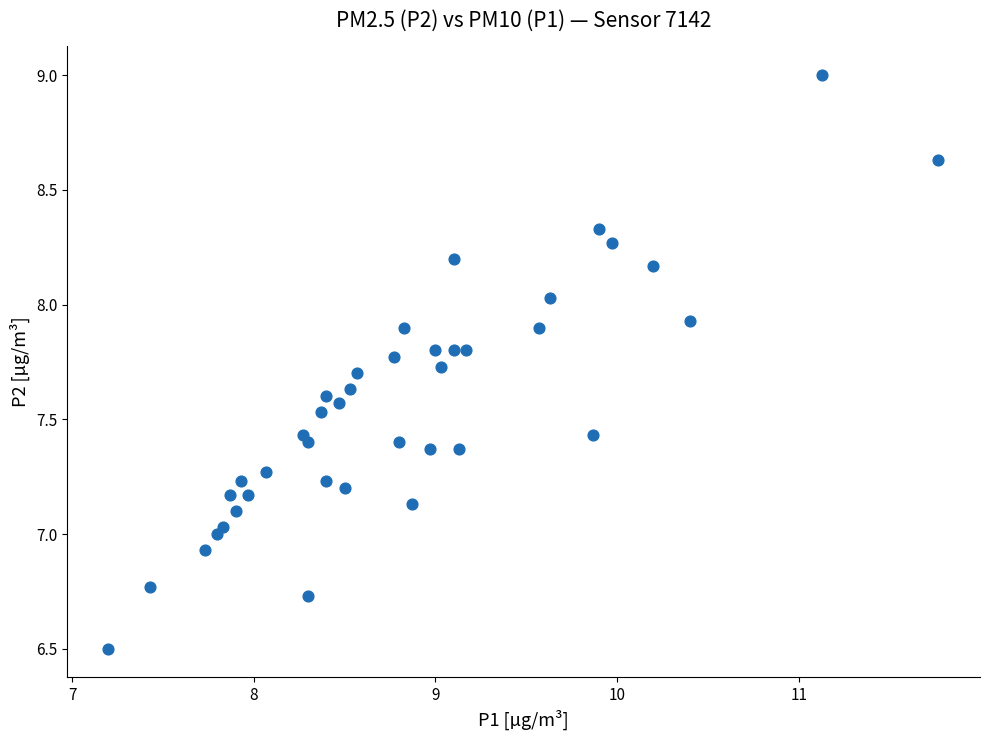

What is the range of X values (max minus min)?

4.6